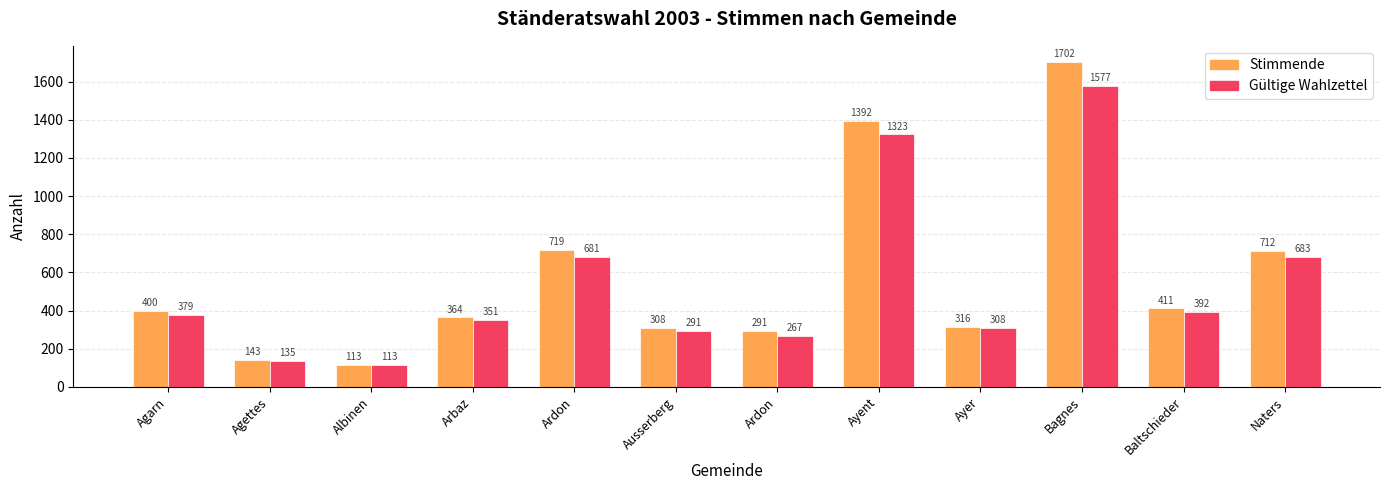

Reading left to right, what are all the values shown in this chart?

Stimmende: Agarn=400	Agettes=143	Albinen=113	Arbaz=364	Ardon=719	Ausserberg=308	Ardon=291	Ayent=1392	Ayer=316	Bagnes=1702	Baltschieder=411	Naters=712
Gültige Wahlzettel: Agarn=379	Agettes=135	Albinen=113	Arbaz=351	Ardon=681	Ausserberg=291	Ardon=267	Ayent=1323	Ayer=308	Bagnes=1577	Baltschieder=392	Naters=683